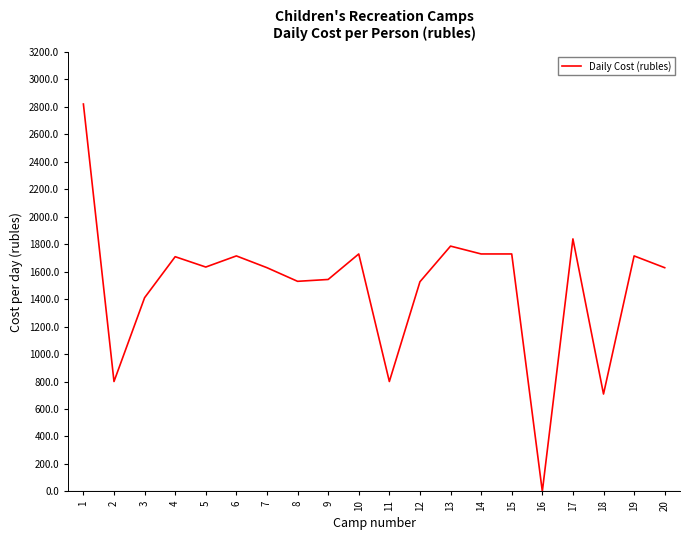

What is the difference between the second highest and minimum values?

1838.2